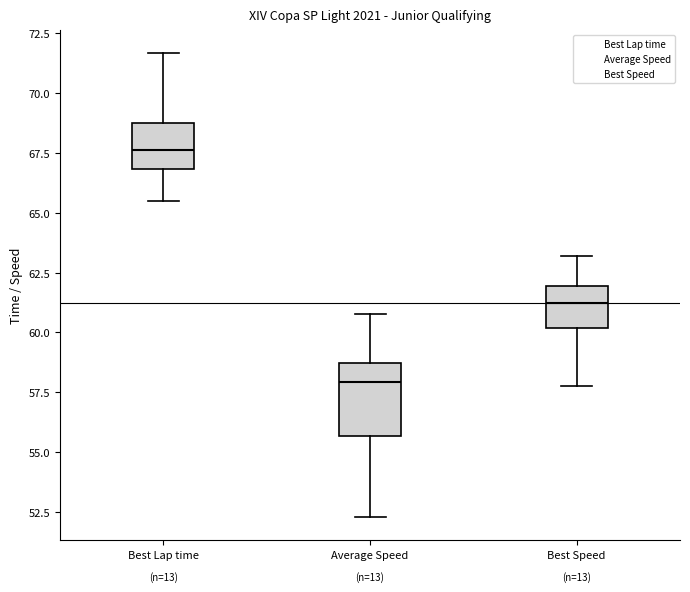

Which box has the lowest median line?

Average Speed